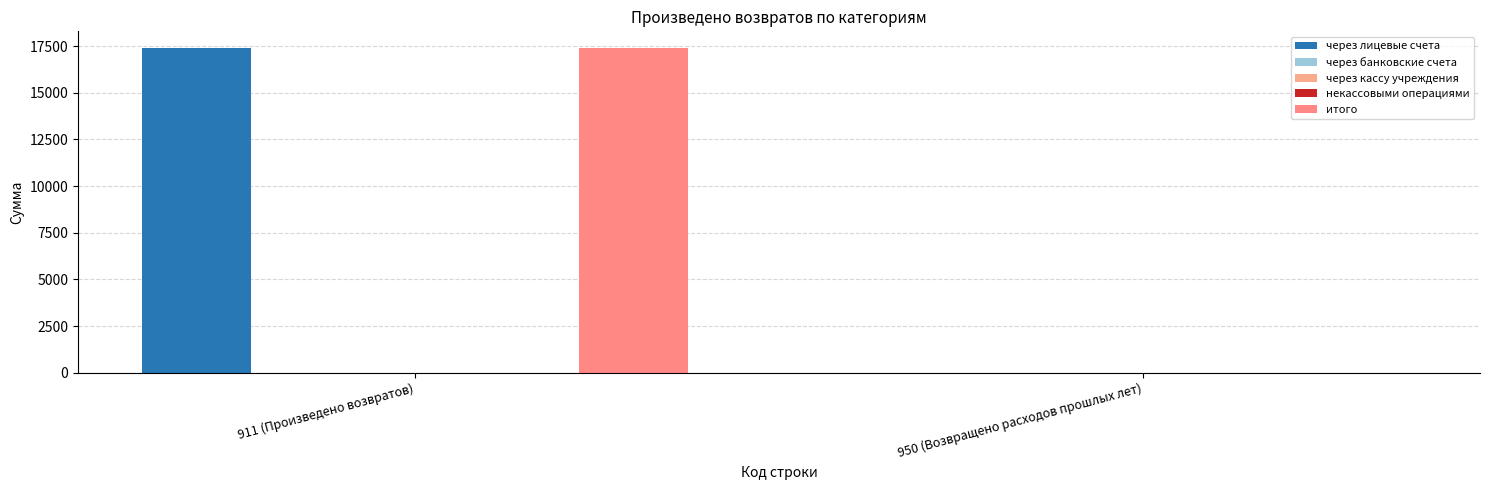

Read the через лицевые счета value at 911 (Произведено возвратов).

17416.5